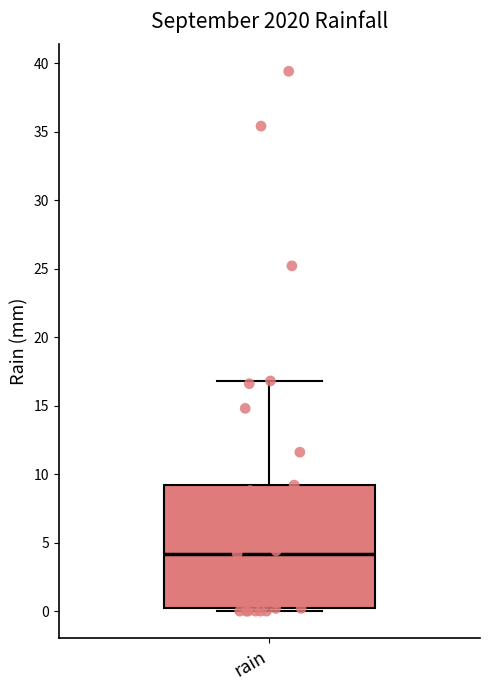

Where does the upper whisker of the box for rain end on the y-axis? The values are not printed on the chart, so give them approximately, as read against the axis.

17